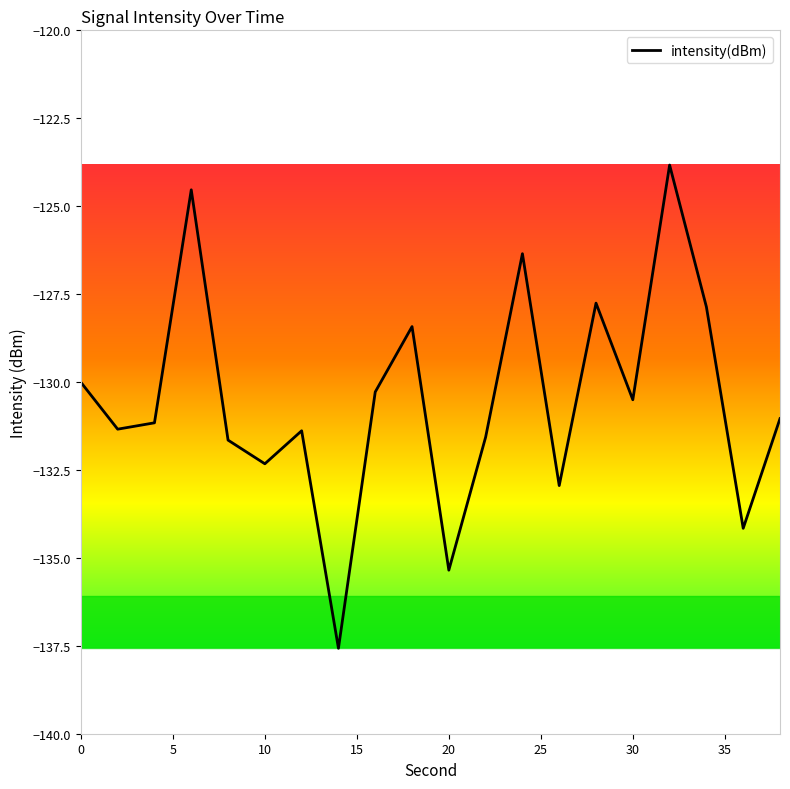

What is the difference between the maximum and minimum values?

13.7